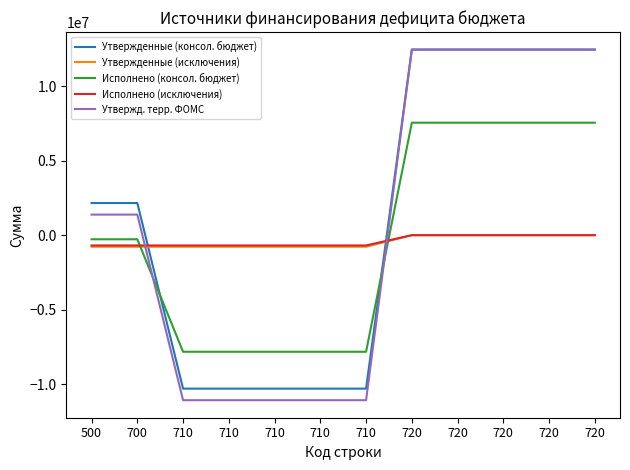

Which category has the lowest value across all series?

710